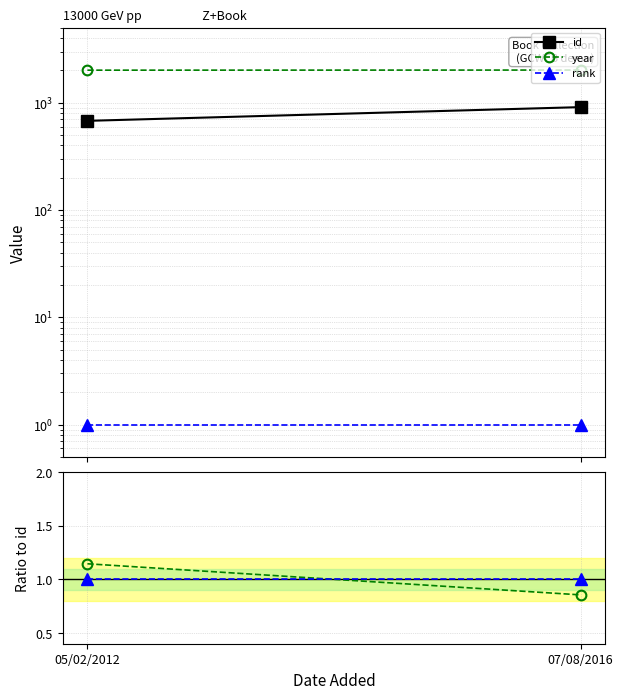

List the labels in order of year value, largest first.

07/08/2016, 05/02/2012